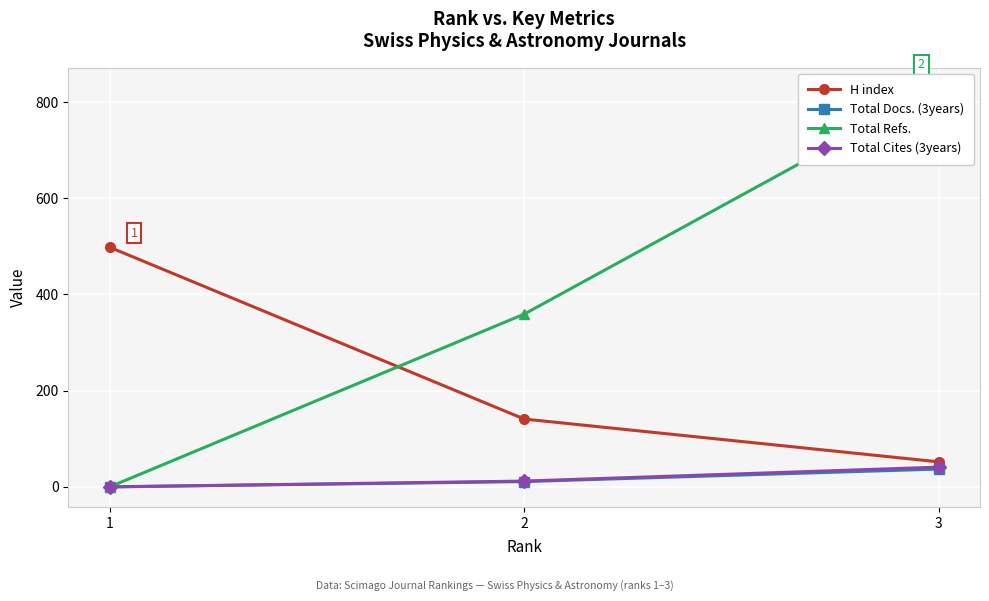

What is the spread (max minus min) of values at 3?

793